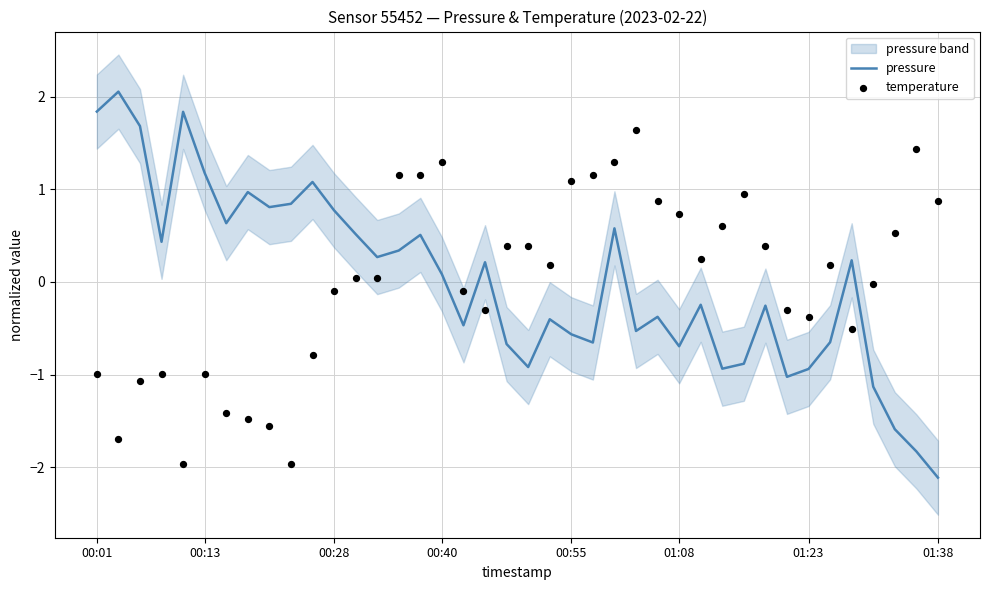

Which series contains the lowest Y value?

pressure